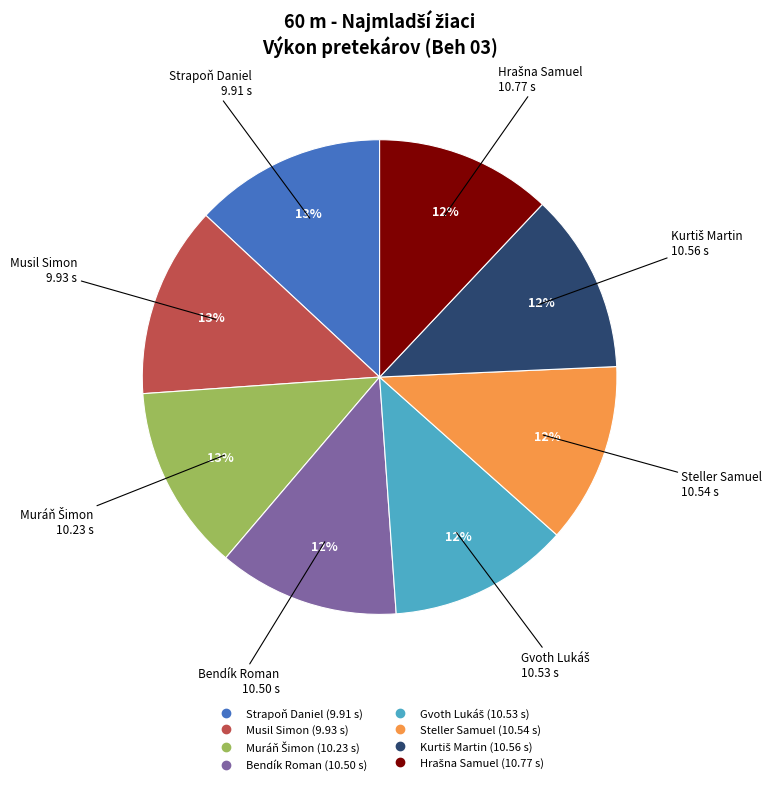

To the nearest percent, what percentage of the pie is Bendík Roman?

12%